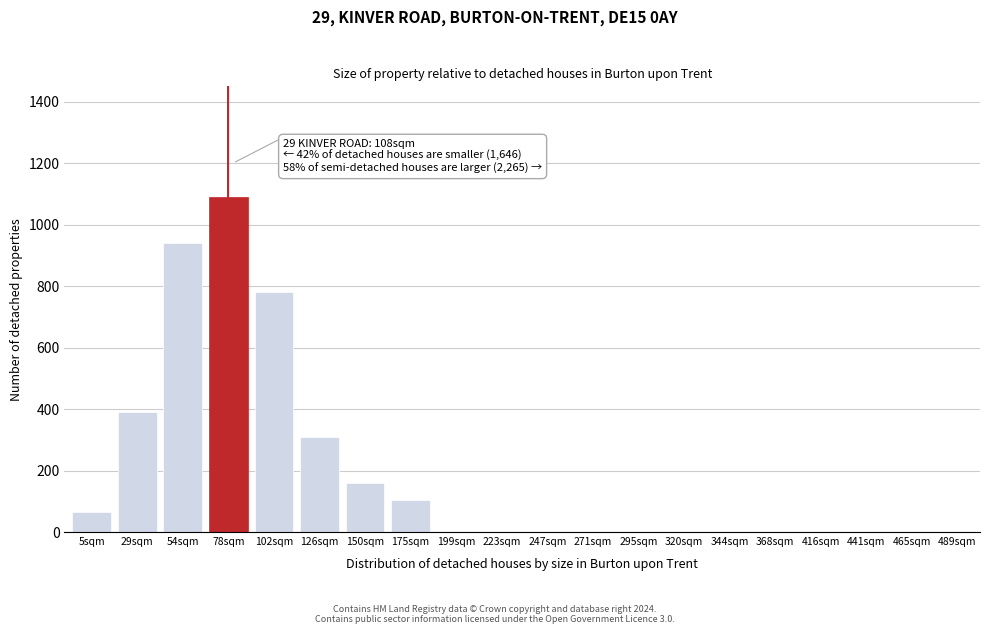

Reading left to right, list all the values displayed in this chart.

5sqm=65	29sqm=390	54sqm=940	78sqm=1090	102sqm=780	126sqm=310	150sqm=160	175sqm=105	199sqm=0	223sqm=0	247sqm=0	271sqm=0	295sqm=0	320sqm=0	344sqm=0	368sqm=0	416sqm=0	441sqm=0	465sqm=0	489sqm=0